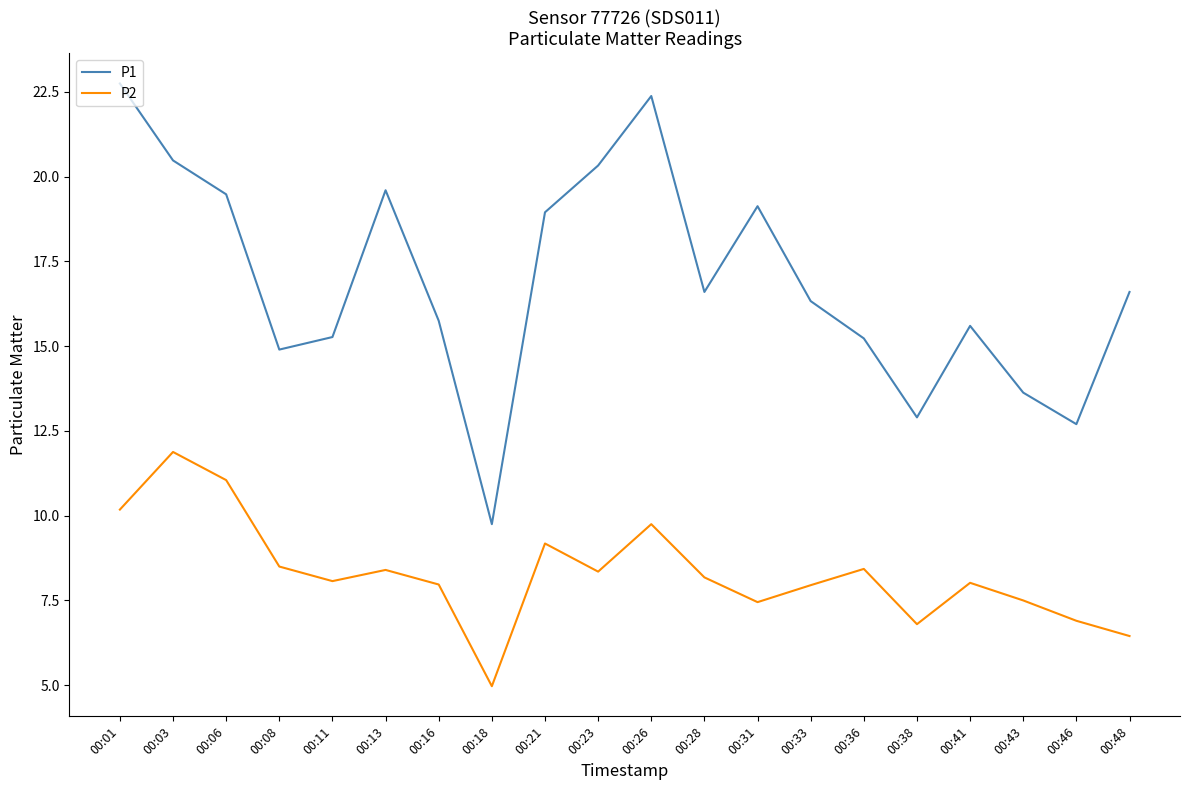

Rank the series by their maximum value, from lowest to highest.

P2, P1